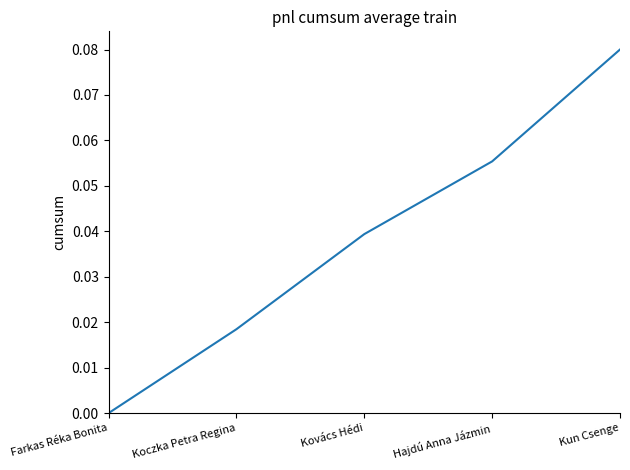

The chart shows a value of 0.0 at Kovács Hédi. True or false?

True